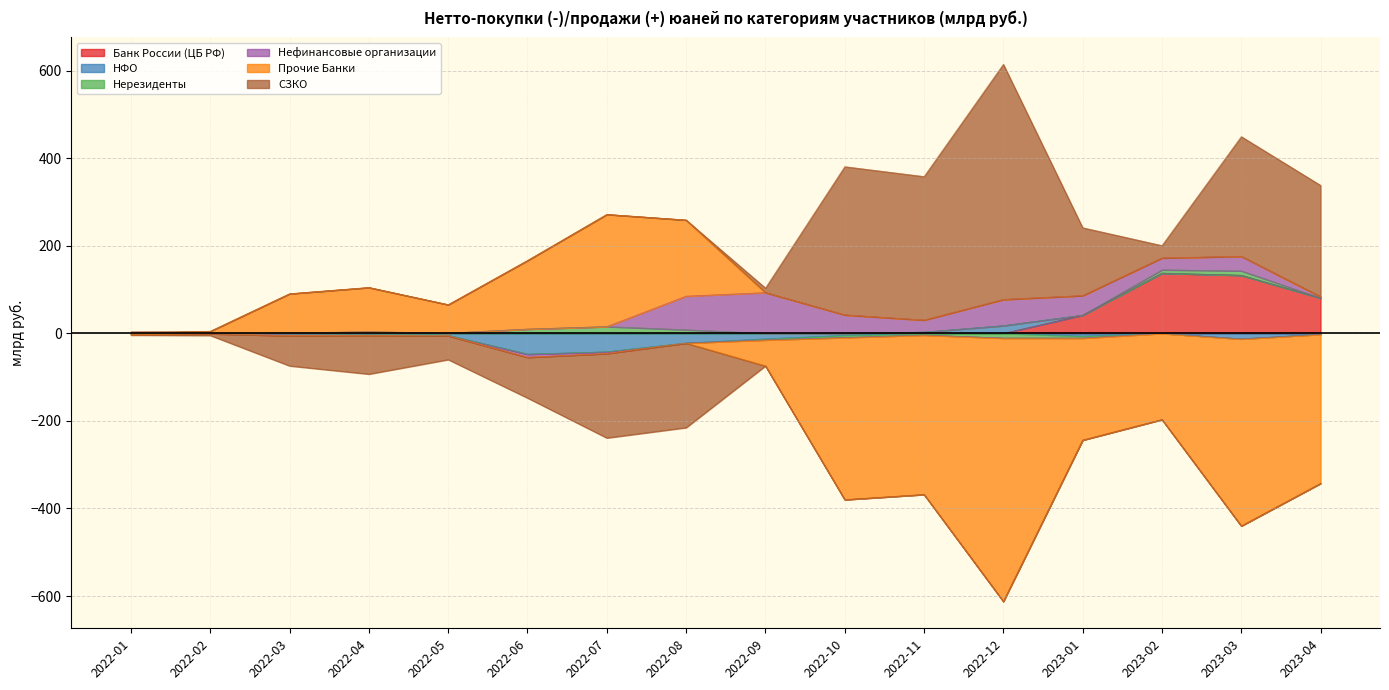

True or false: Нерезиденты and Прочие Банки cross at least once.

True